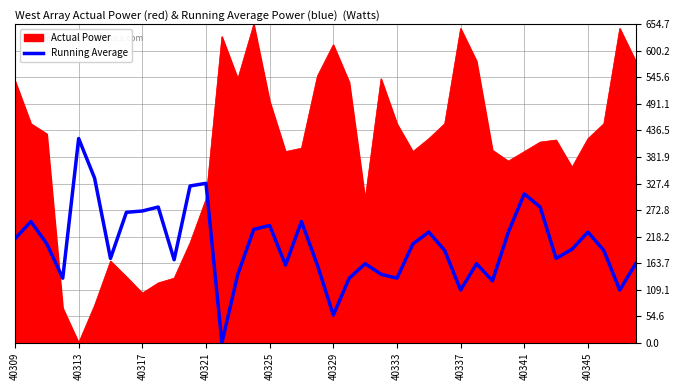

What is the maximum value for Running Average?

420.0